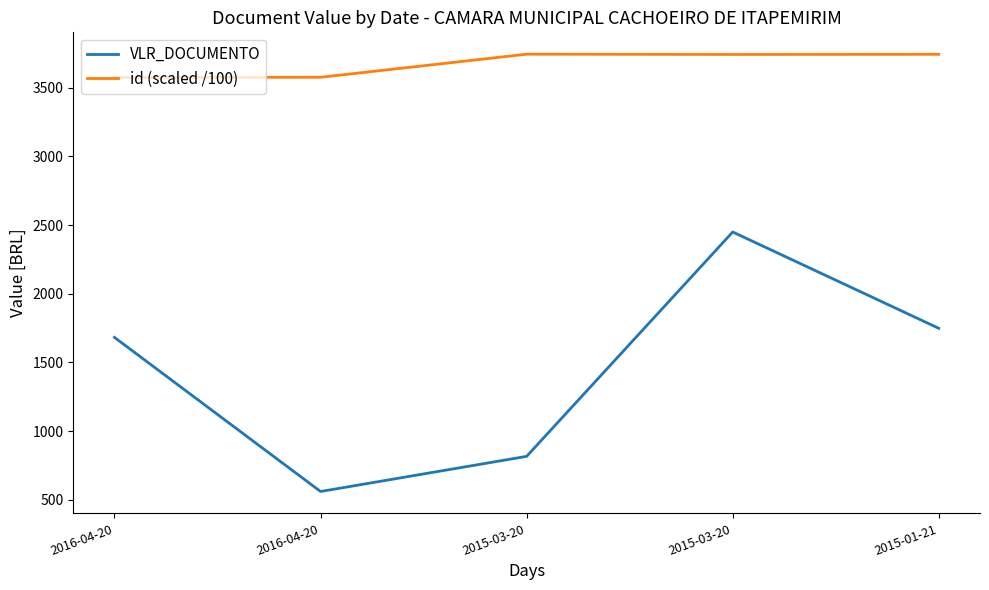

True or false: id (scaled /100) has more than 0 interior local peaks.

True